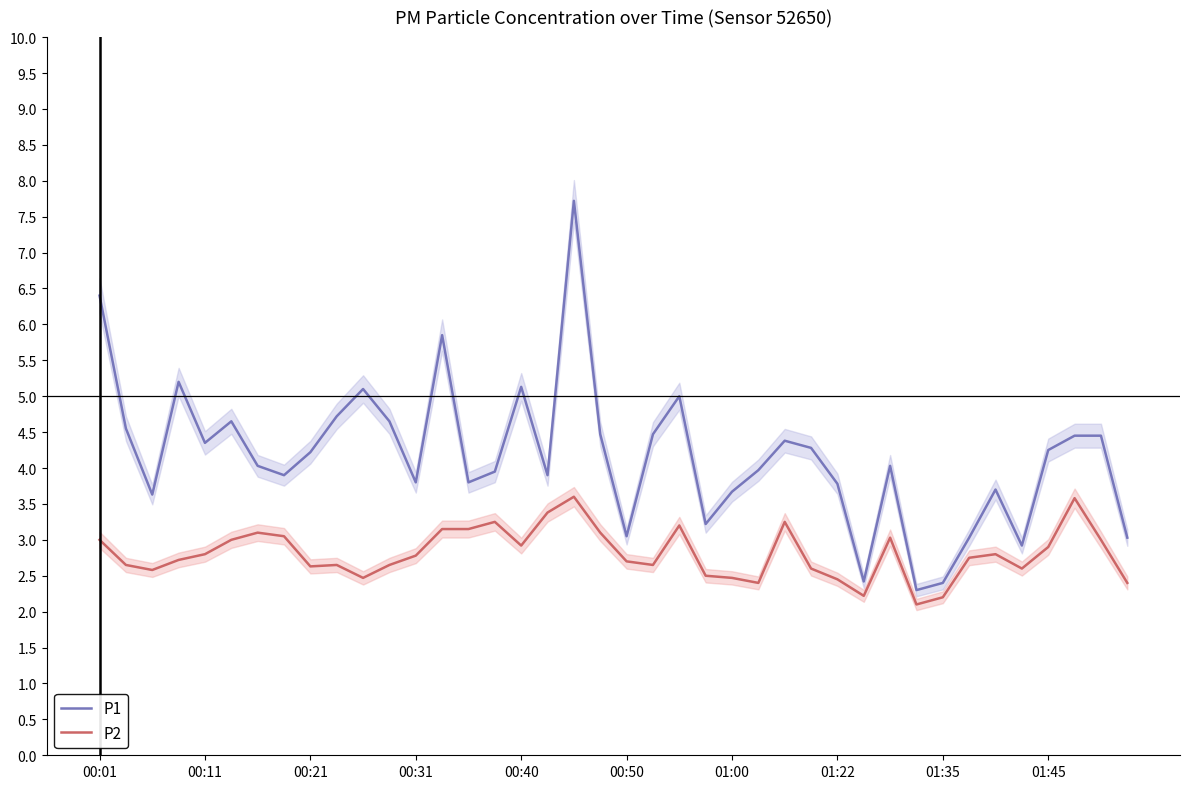

The value of P2 at 01:45 is 5.1. True or false?

False